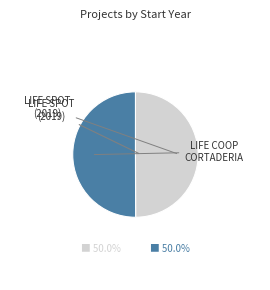

Which slice is the largest?

LIFE Coop Cortaderia (2023)